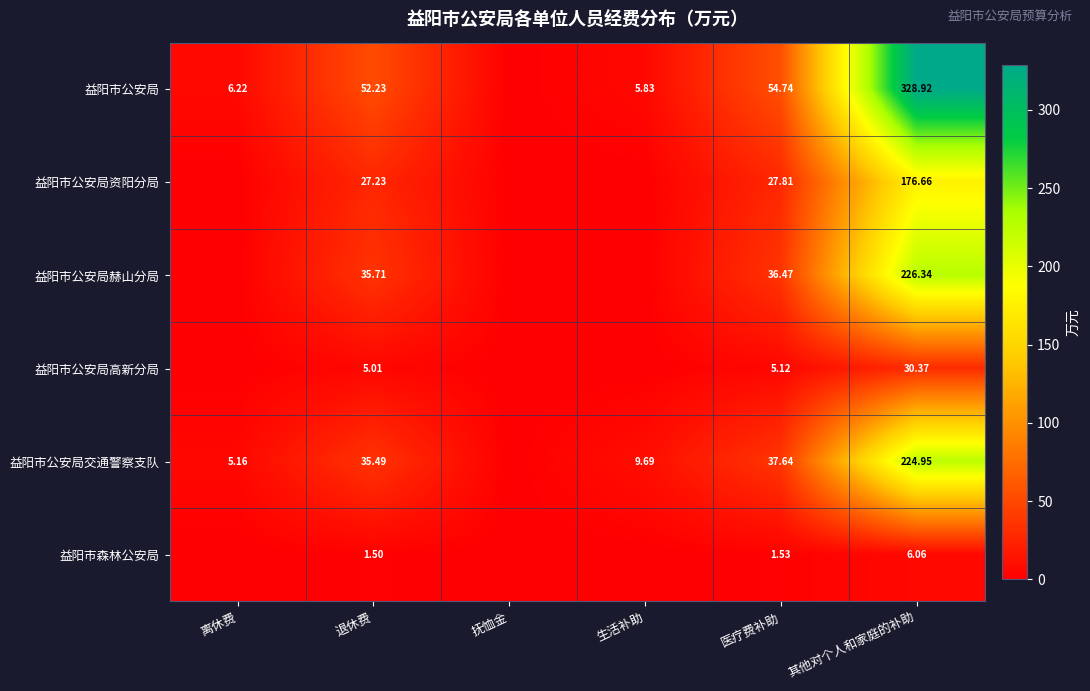

Count the number of data series in this chart.

6